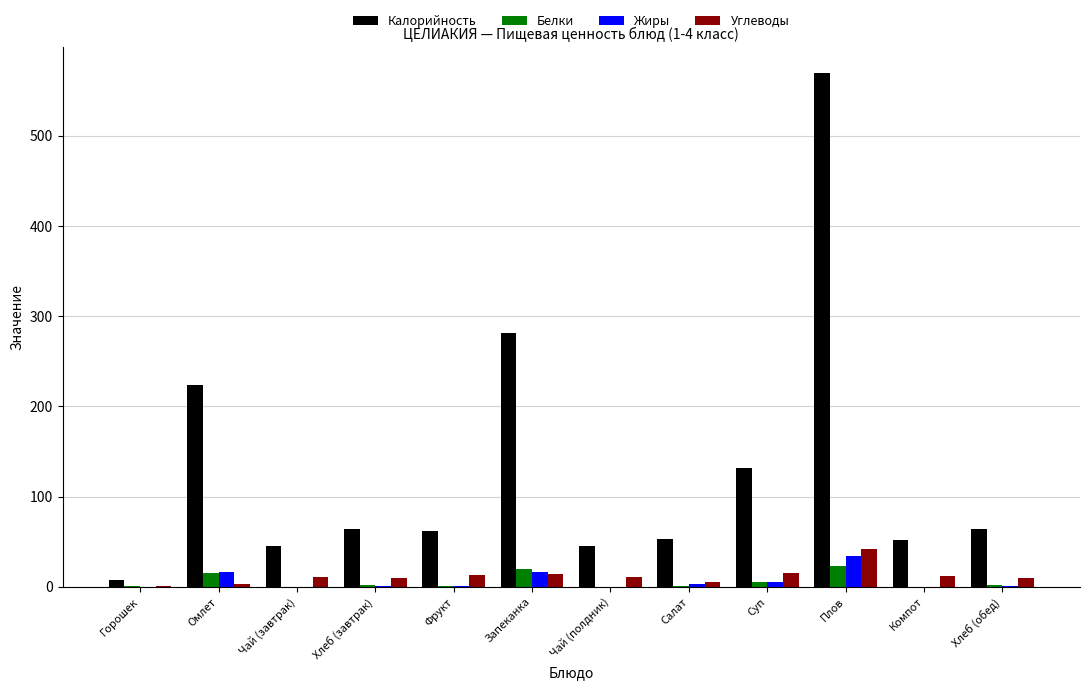

The Калорийность series shows 83.2 at Компот. True or false?

False